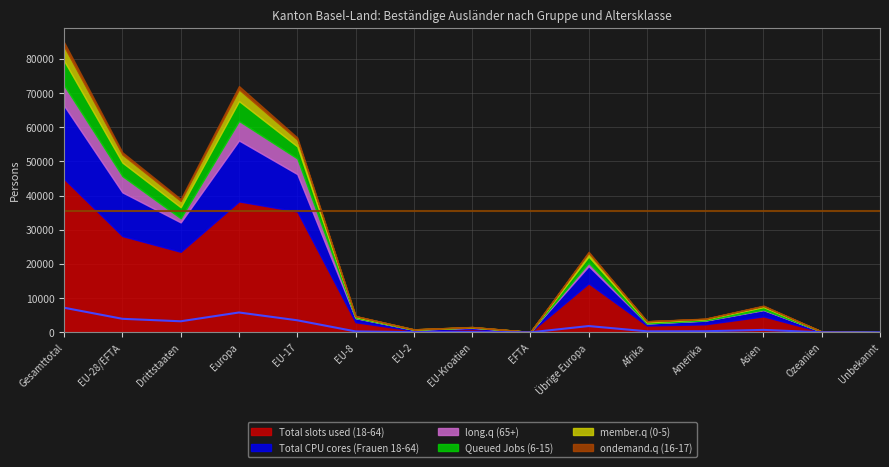

Between Gesamttotal and EU-Kroatien, which series saw the biggest shift?

Total slots used (18-64)